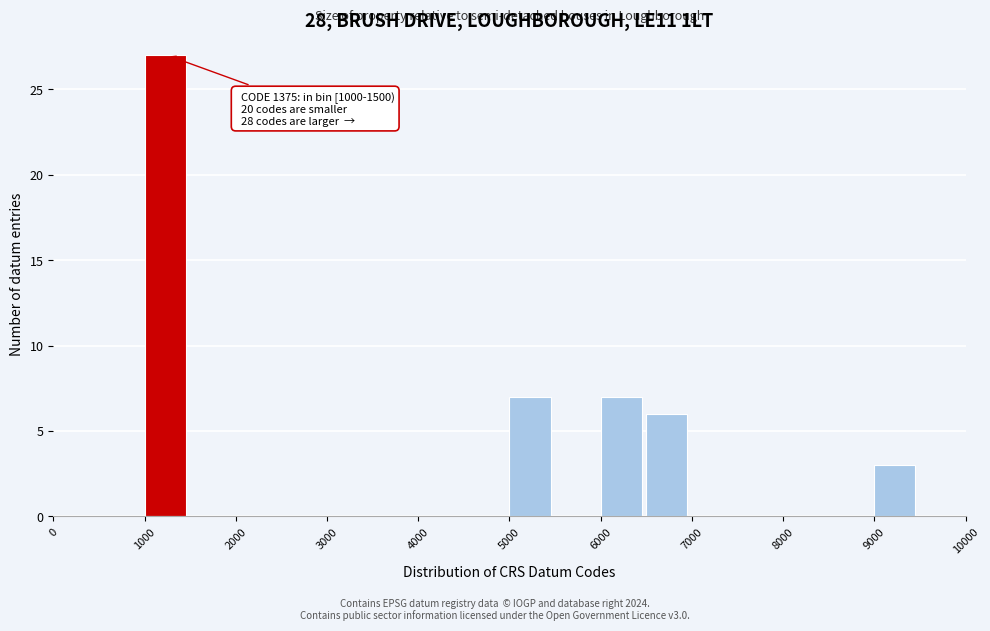

Which range on the x-axis has the tallest bar?

1000 to 1500